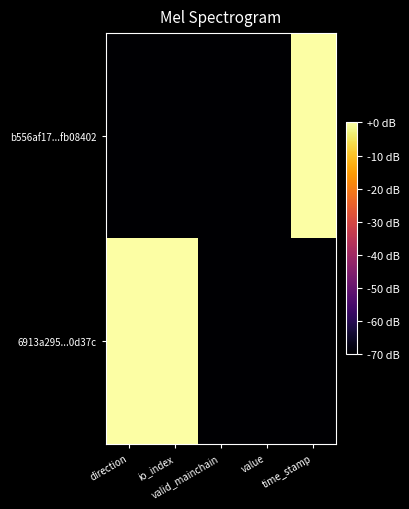

Rank the series at time_stamp from lowest to highest value.

6913a295...0d37c, b556af17...fb08402